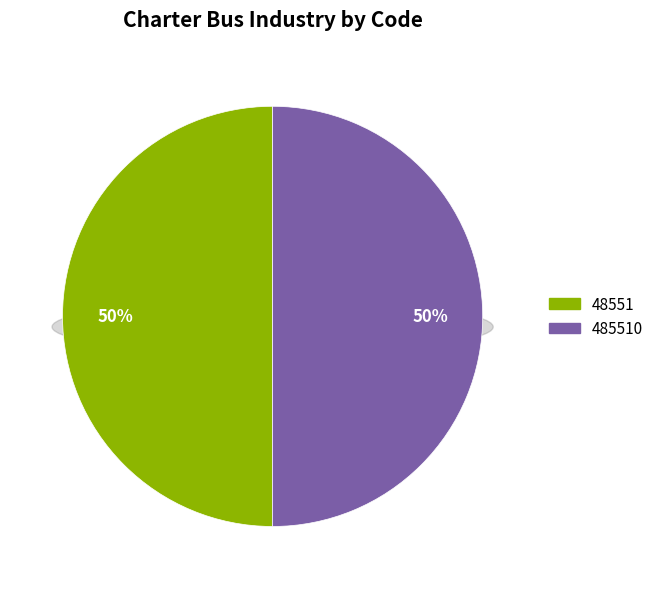

Do 48551 and 485510 together represent more than half of the pie?

Yes